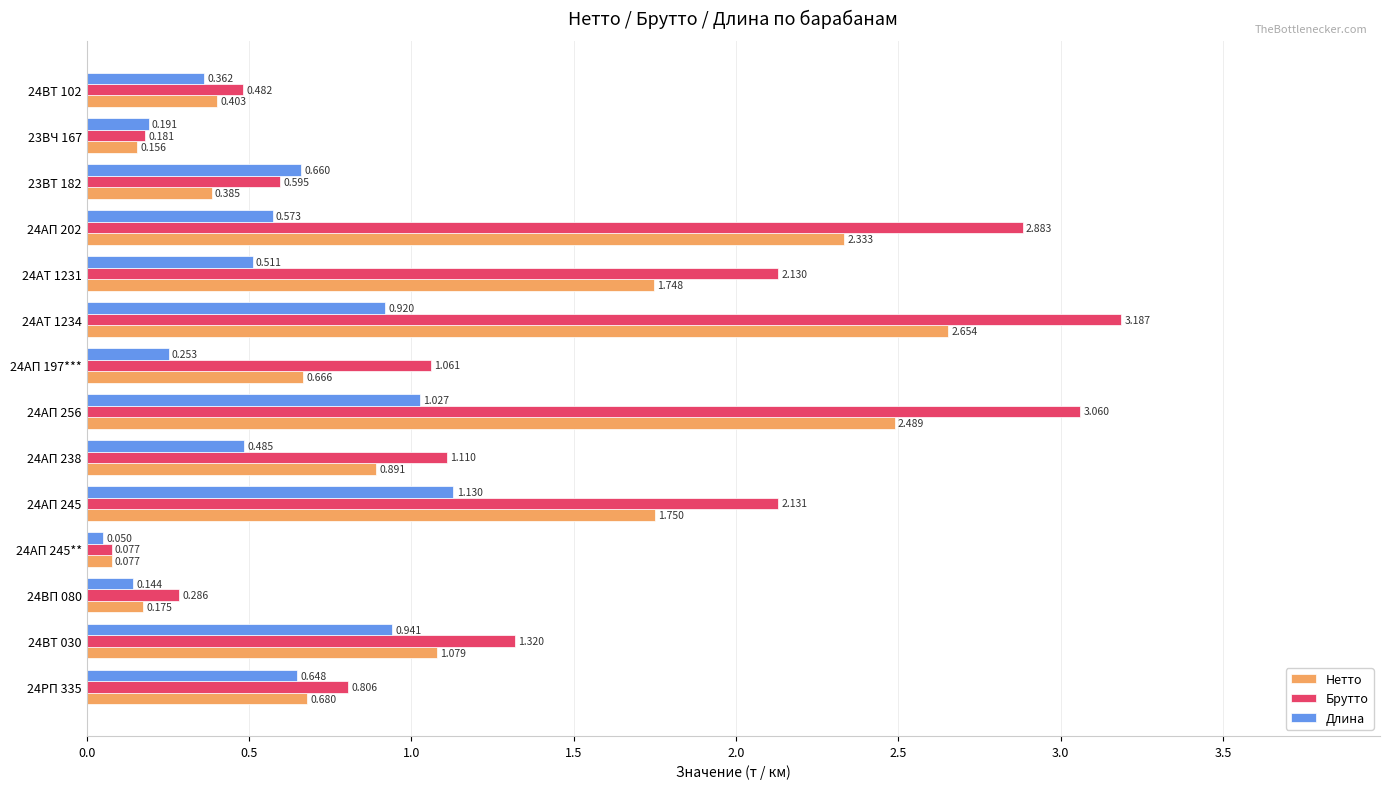

Rank the series by their average value, from lowest to highest.

Длина, Нетто, Брутто